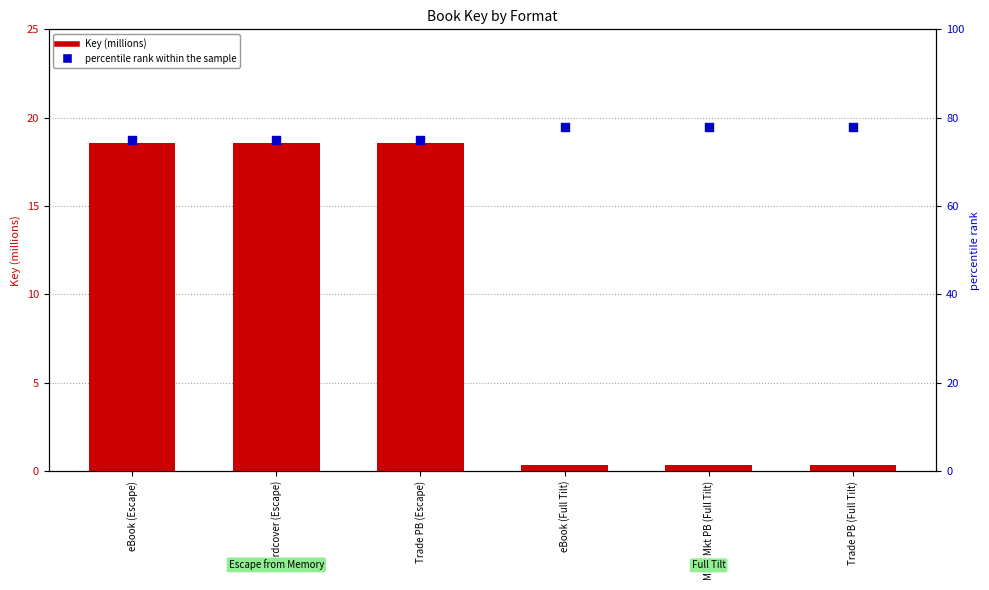

Which series contains the highest Y value?

percentile rank within the sample